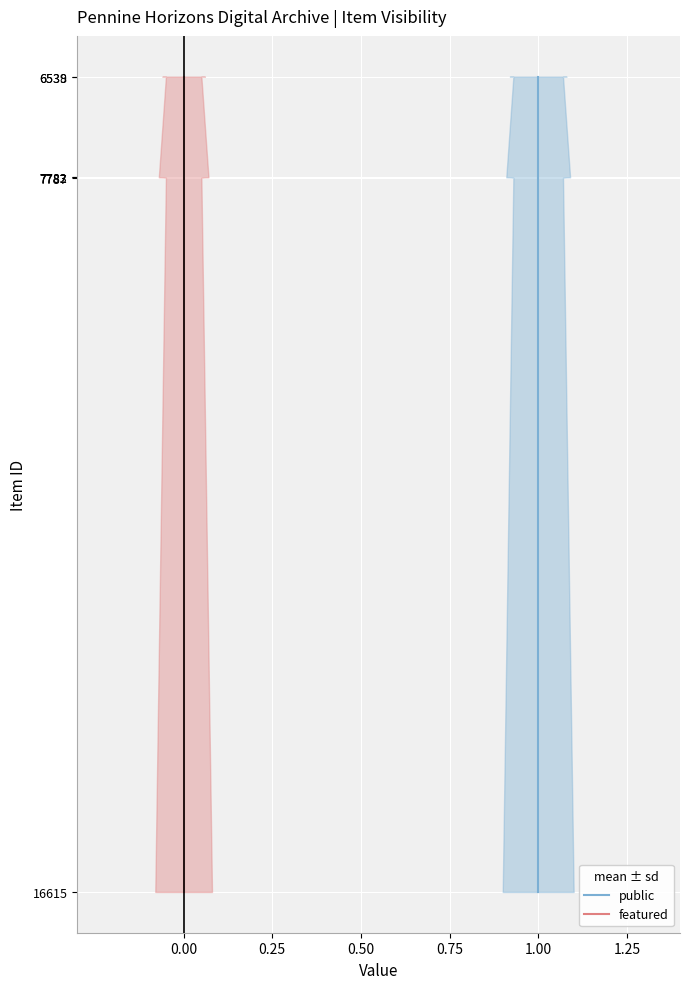

True or false: public and featured cross at least once.

False